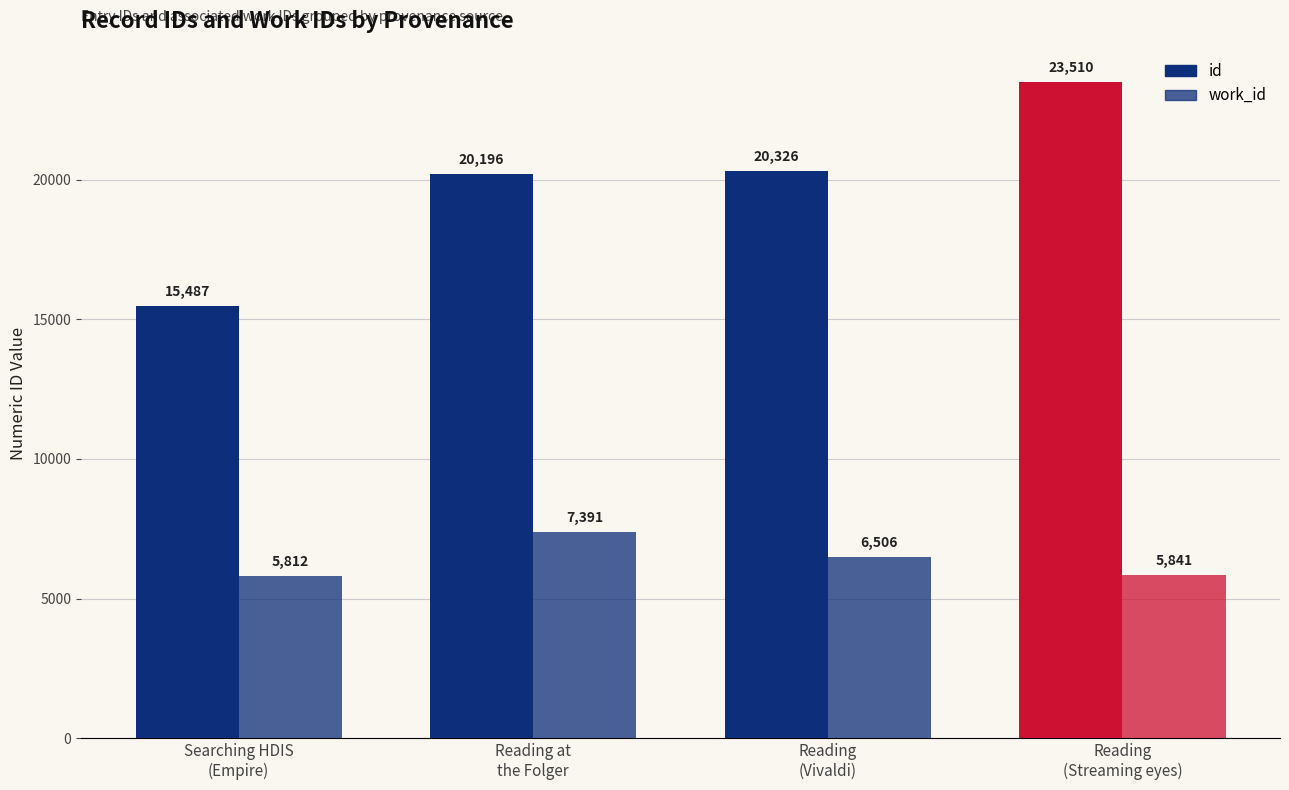

Which category has the lowest value across all series?

Searching HDIS
(Empire)